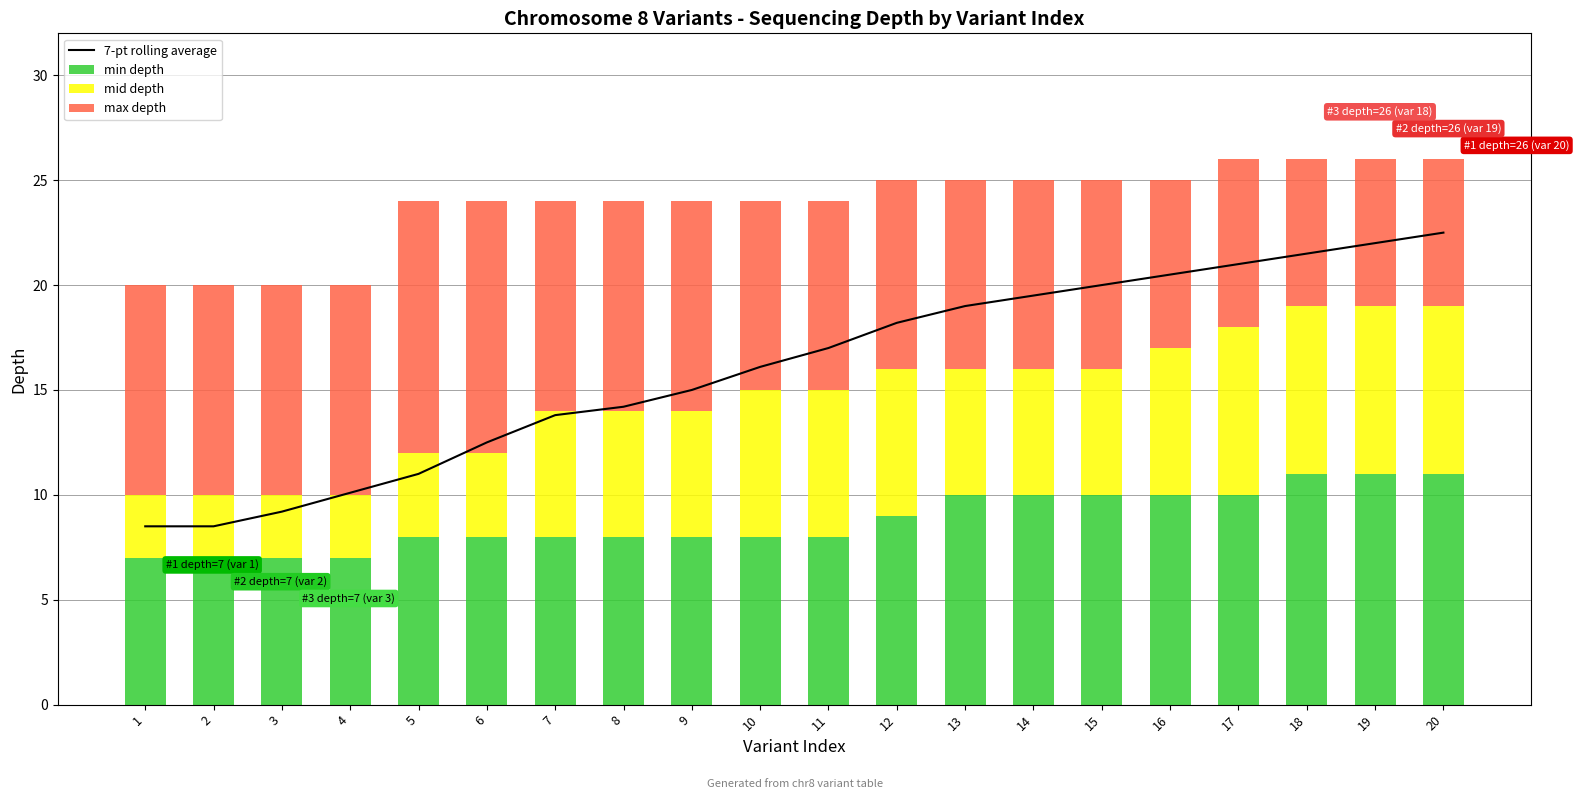

Which has a higher value, 4 or 5?

5